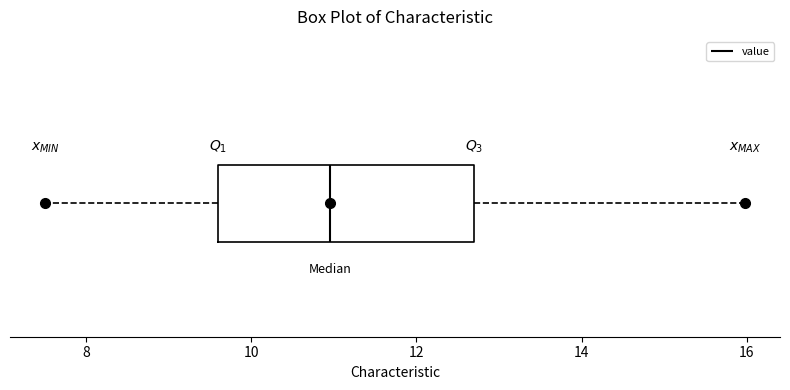

Where is the left edge of the box on the x-axis? The values are not printed on the chart, so give them approximately, as read against the axis.

9.6